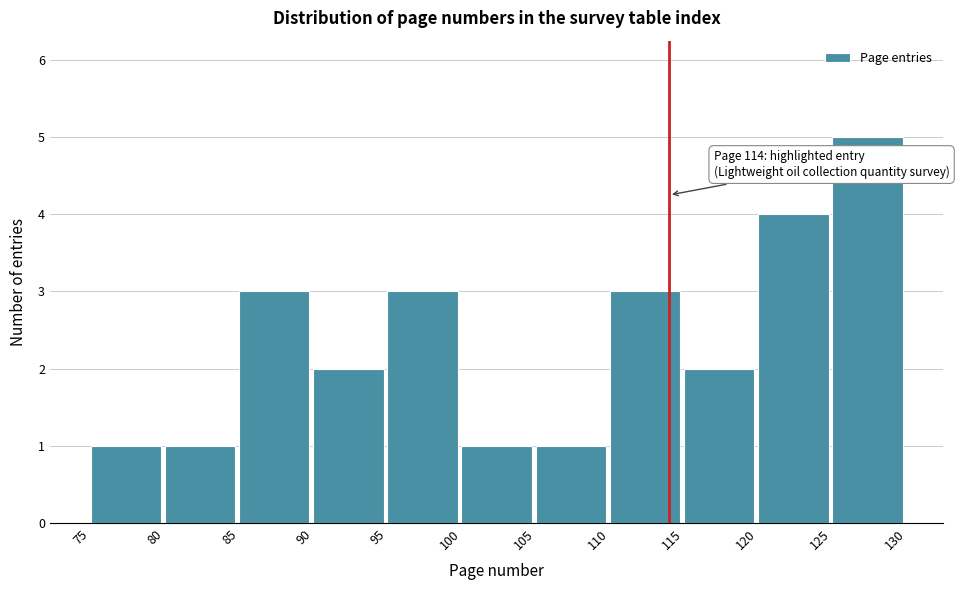

Over which range of the x-axis is the bar tallest?

125 to 130